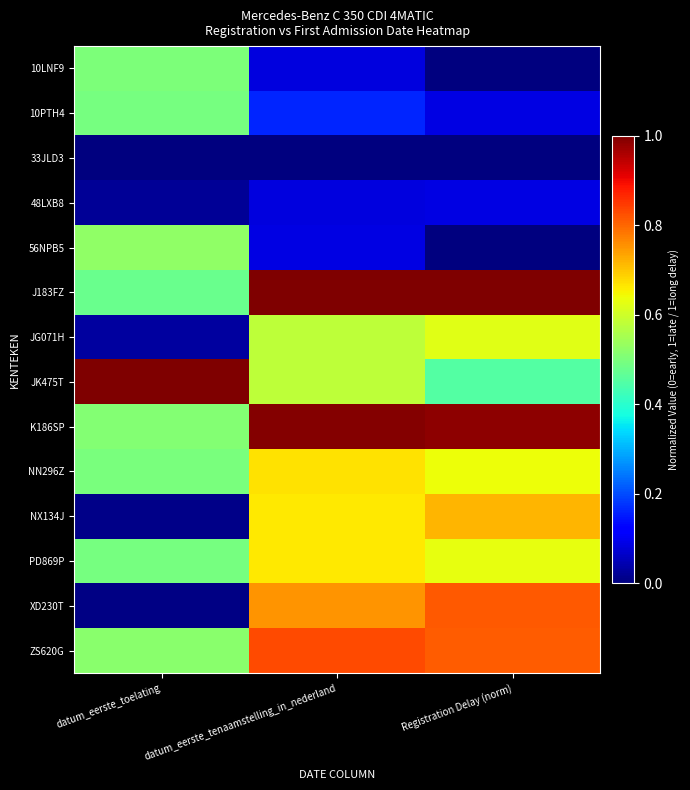

Which category has the lowest value across all series?

Registration Delay (norm)